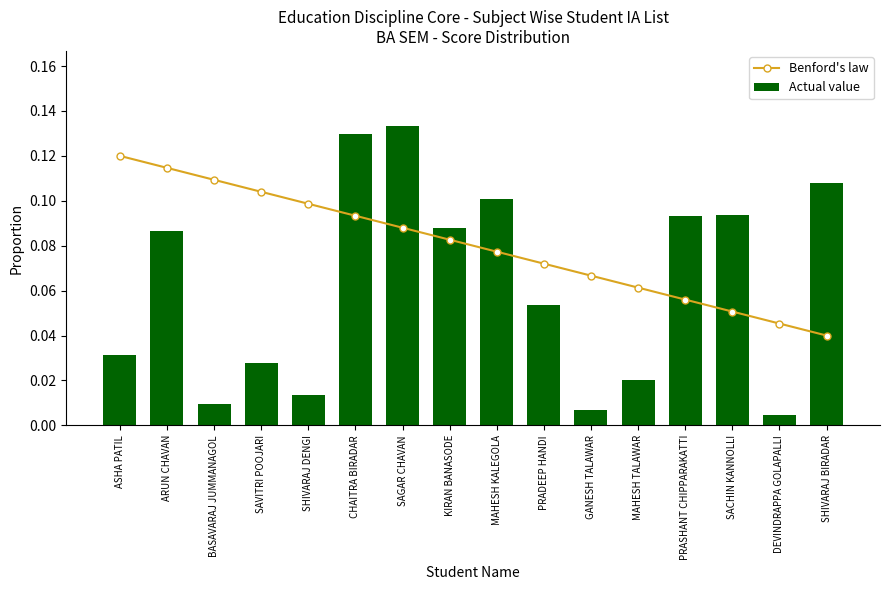

Which series has the largest total across all categories?

Benford's law